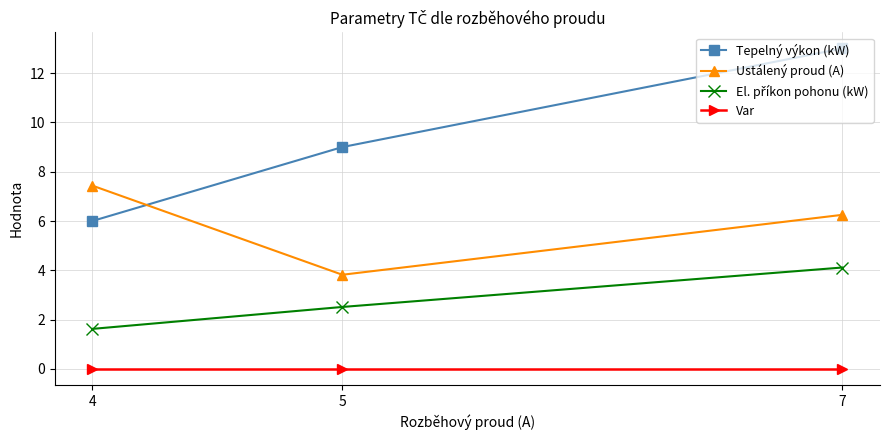

How many lines are shown in the chart?

4